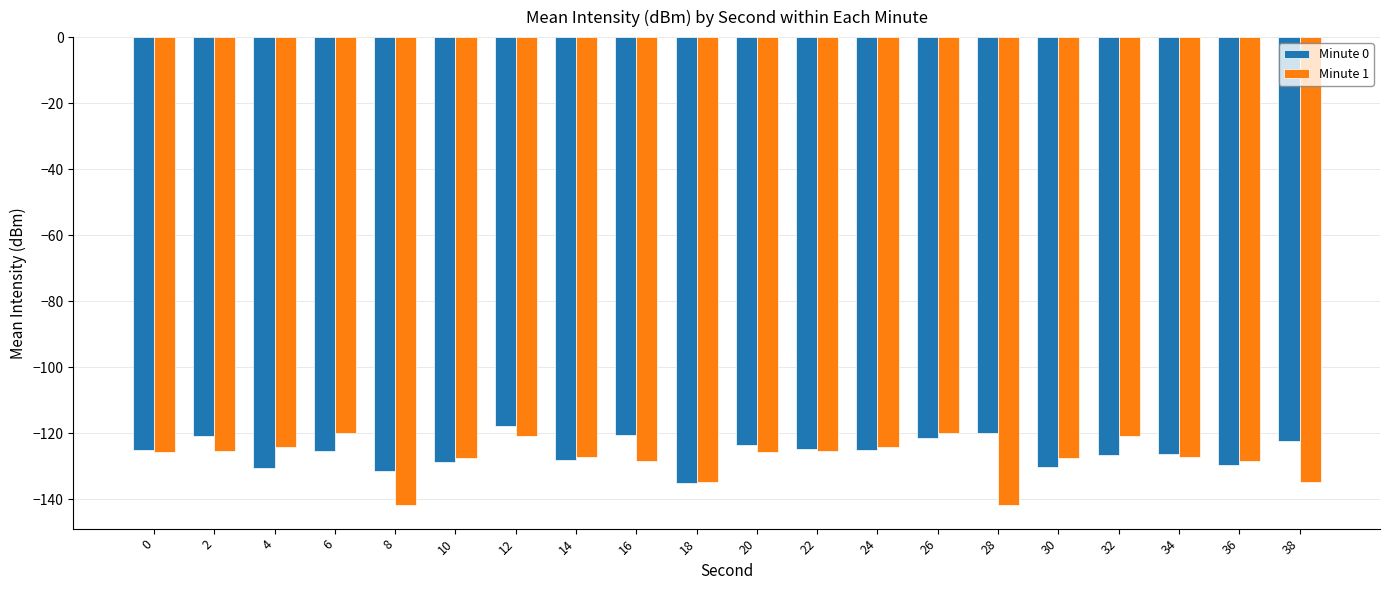

Which category has the highest value across all series?

12